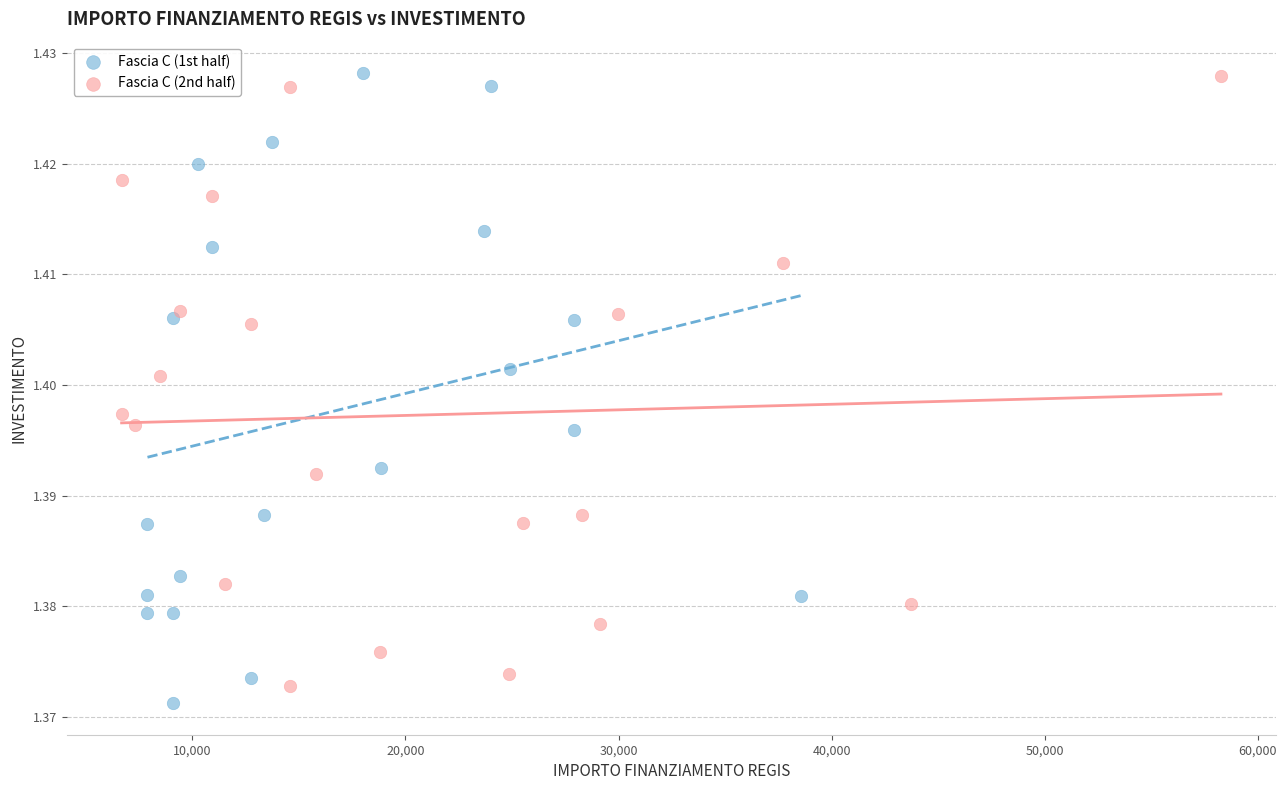

Which series has the widest spread of Y values?

Fascia C (1st half)